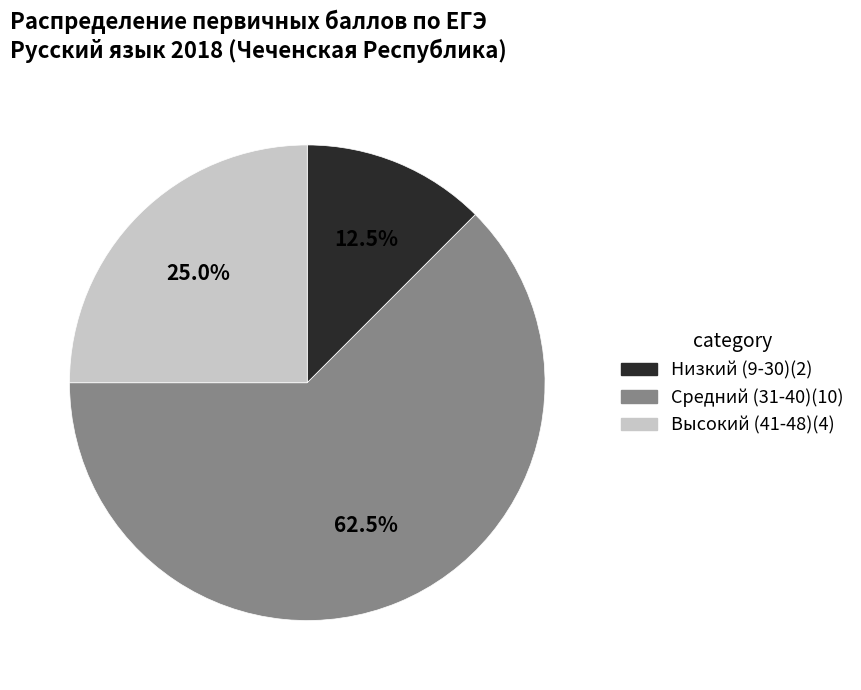

Is there any slice that represents more than half of the pie?

Yes